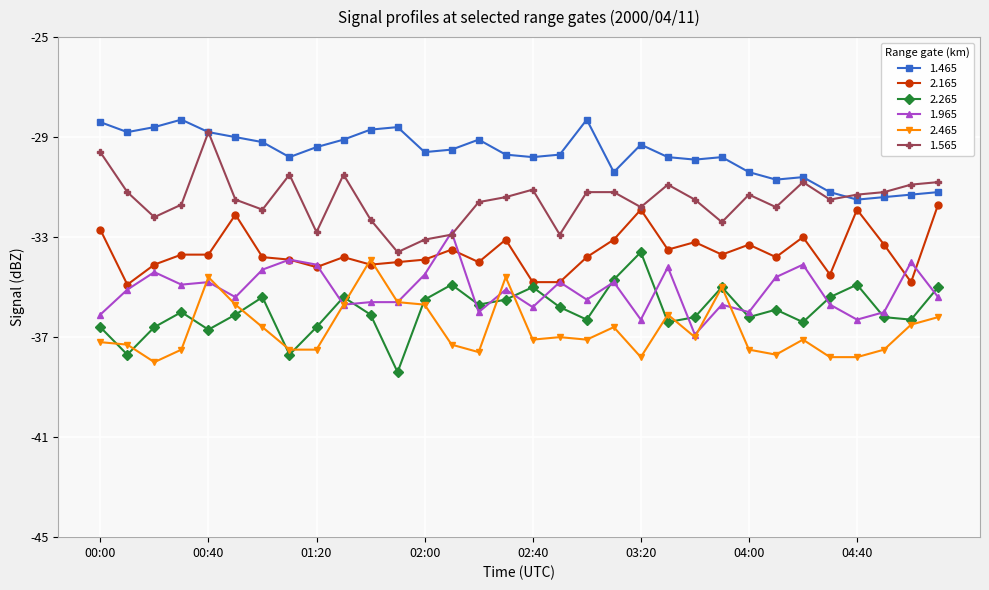

What is the maximum value for 1.965?

-32.8